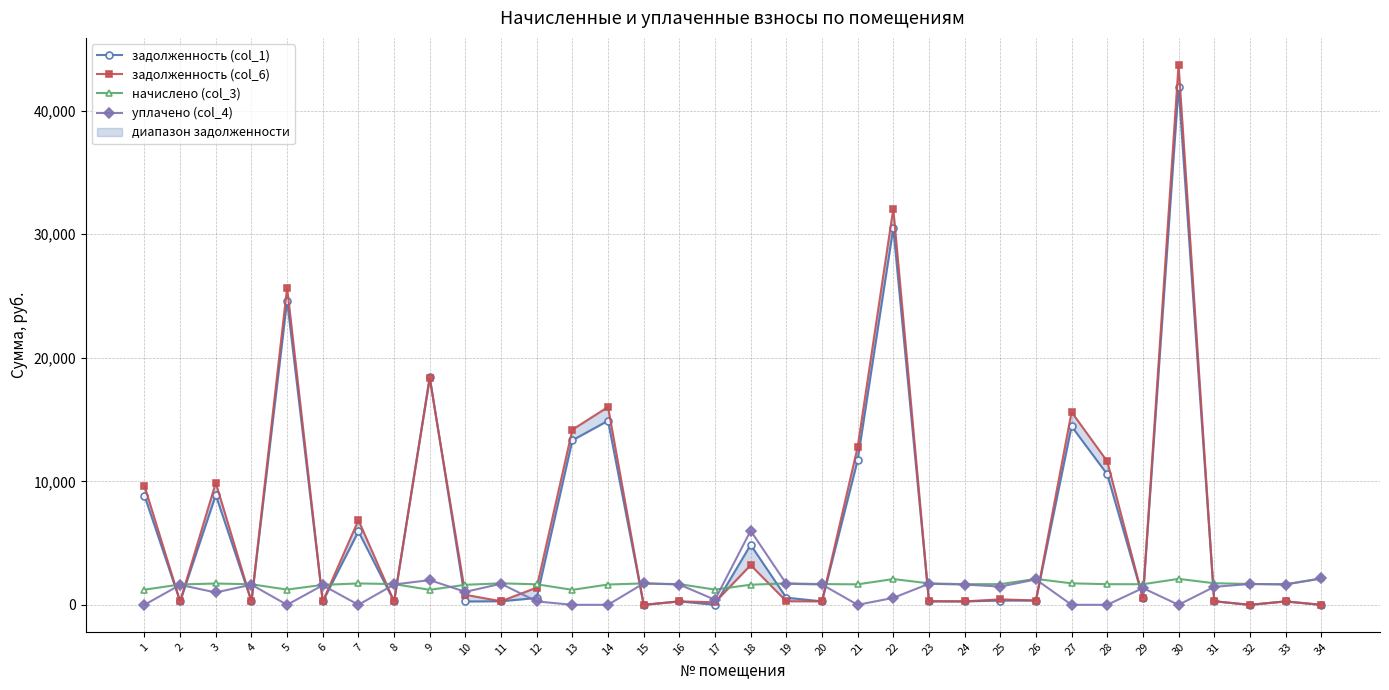

What is the value of the уплачено (col_4) point at the 4th from the left?

1630.2